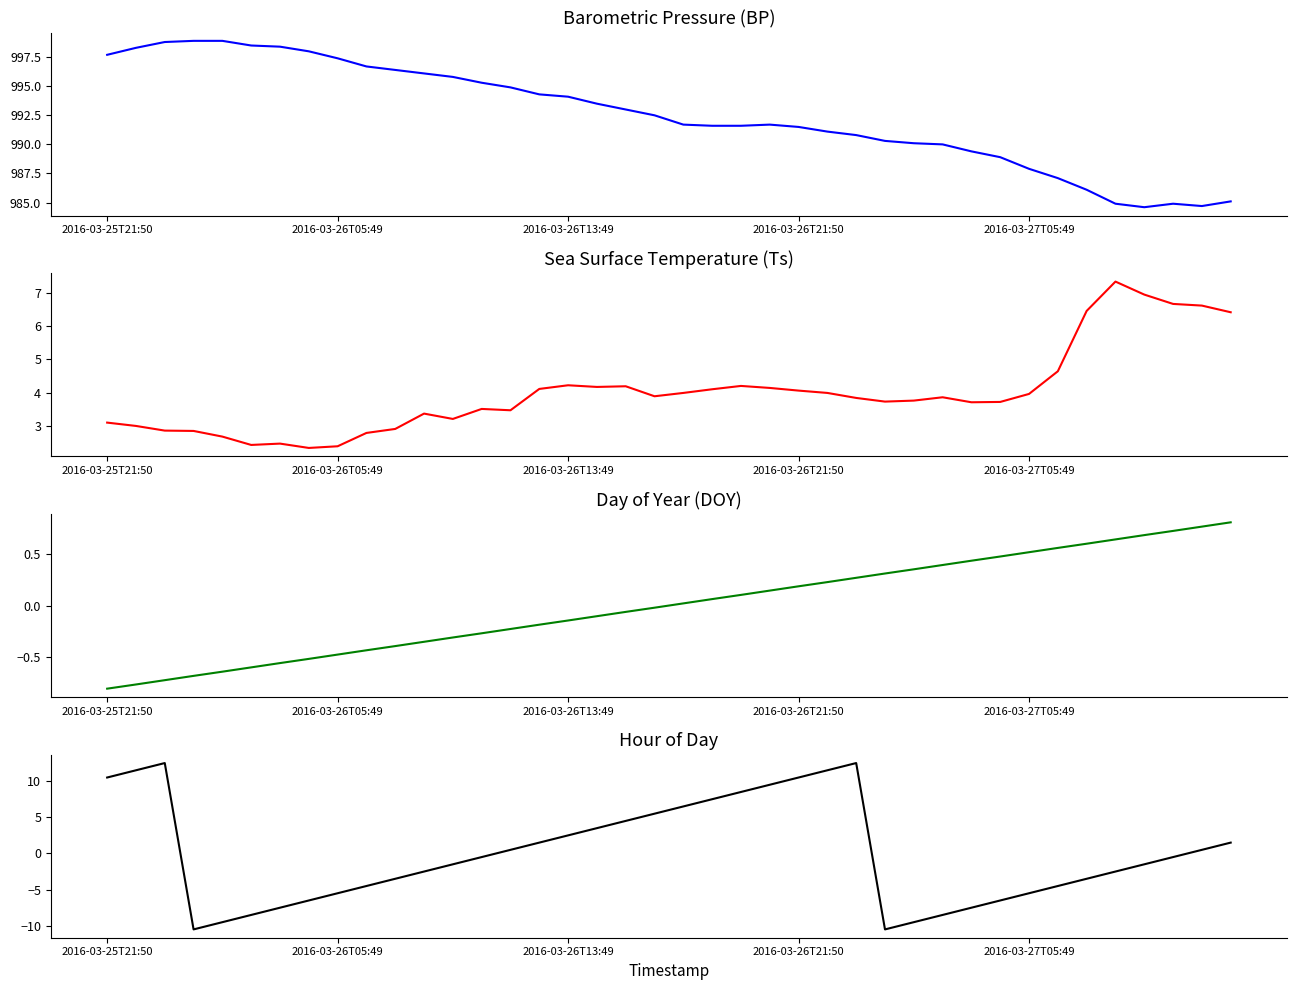

What is the total value across all series at 31?

986.6